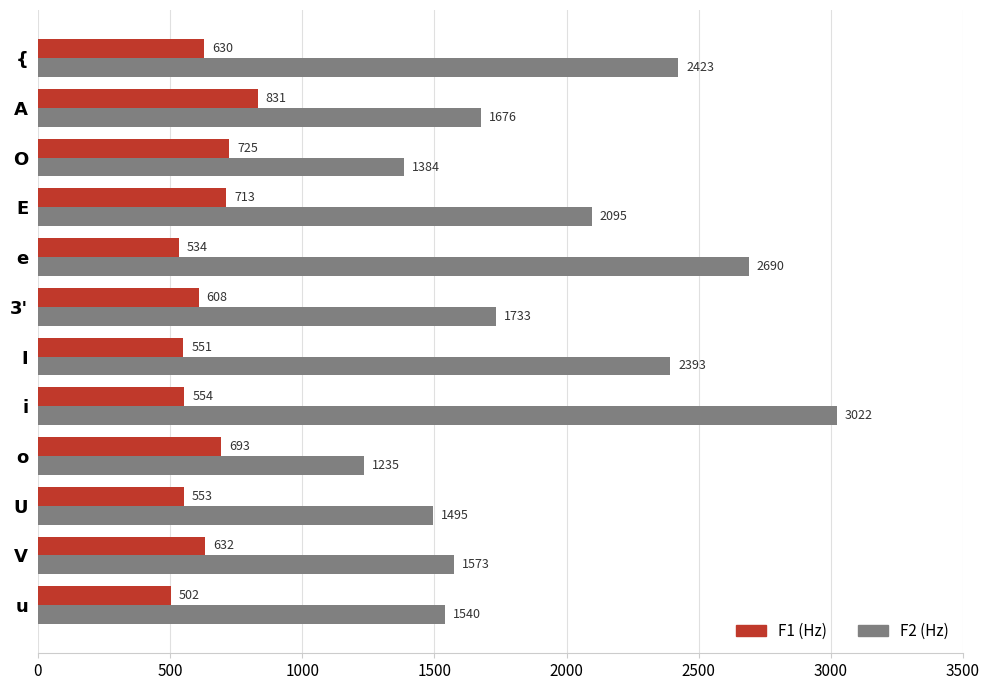

What is the minimum value for F2 (Hz)?

1235